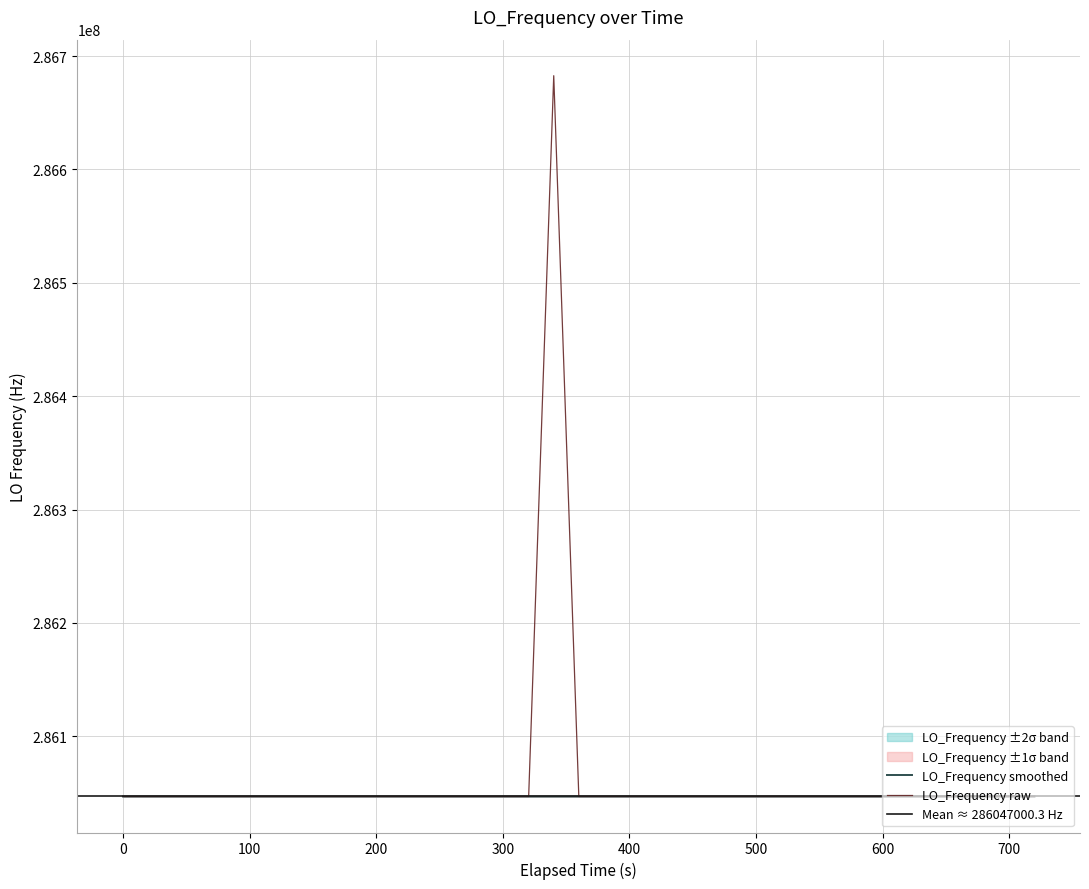

What is the maximum value for LO_Frequency raw?

286682703.9